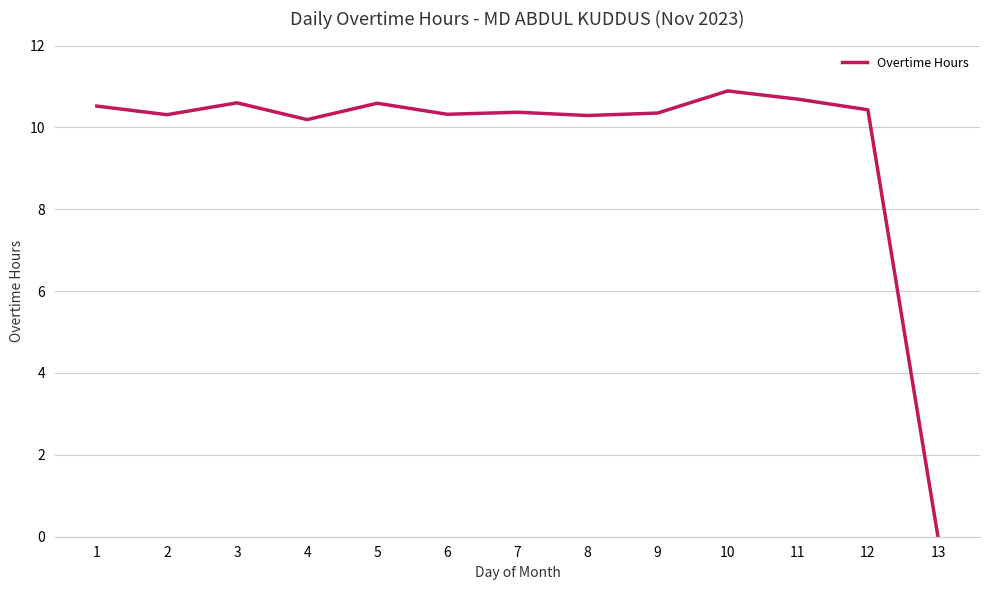

What is the ratio of the value at 1 to the value at 8?

1.0